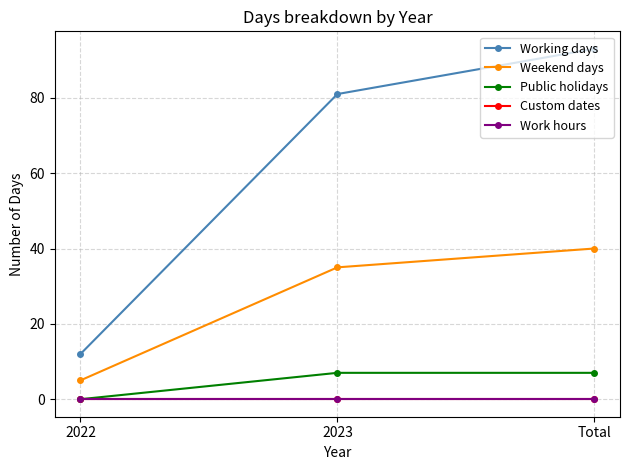

What is the spread (max minus min) of values at Total?

93